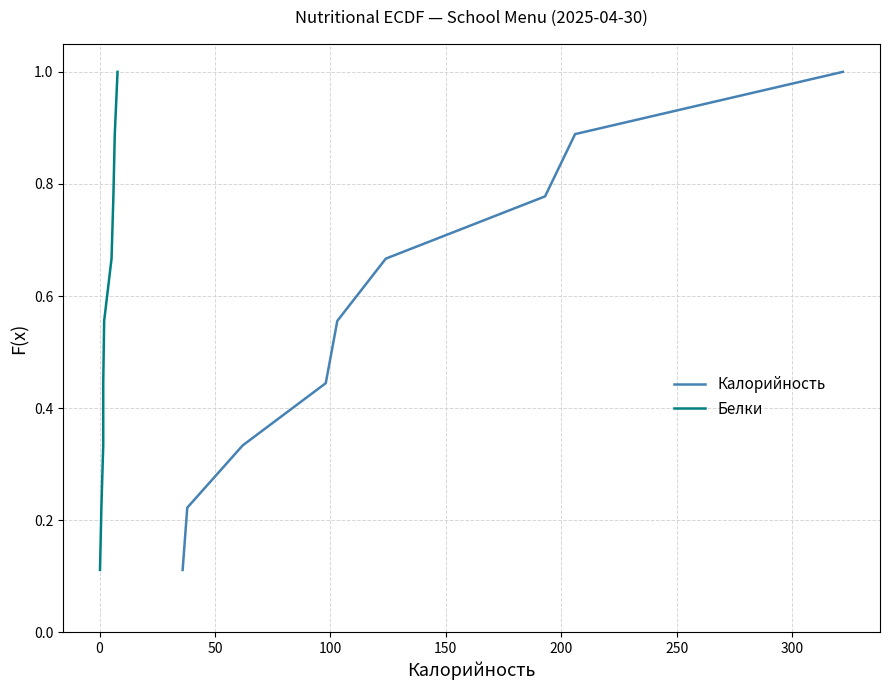

How many distinct data groups are displayed?

2